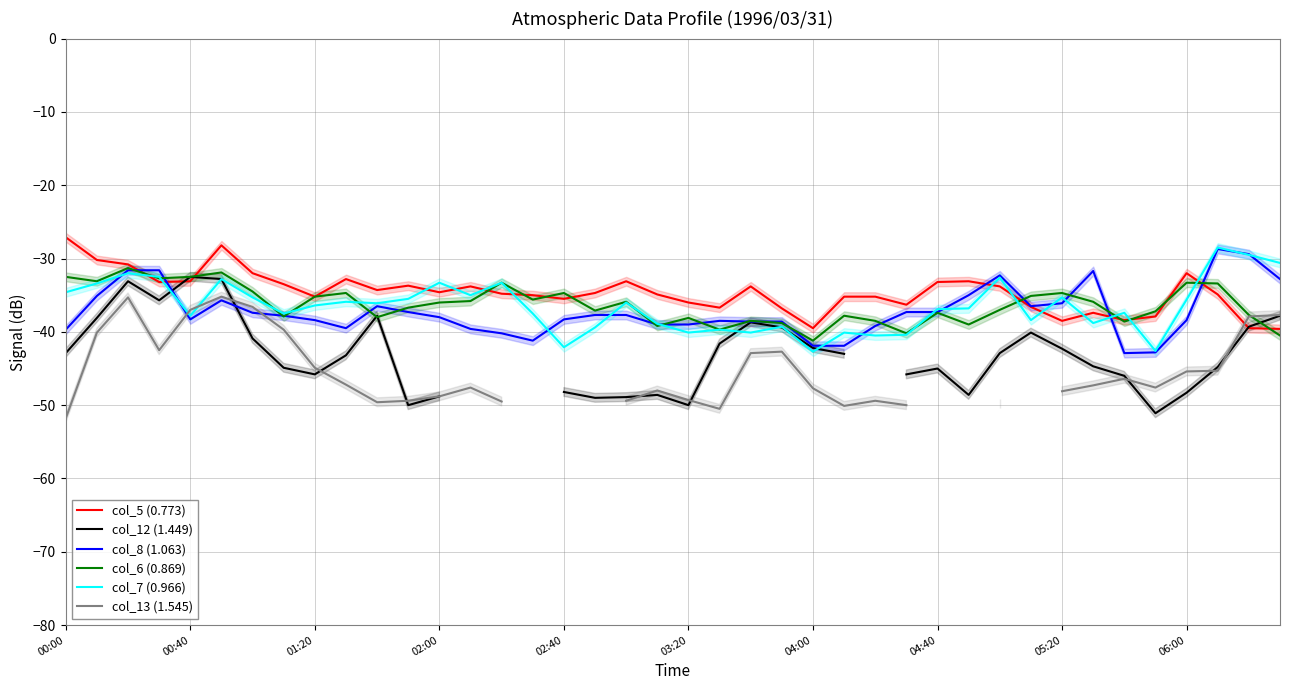

Count the number of categories in the chart.

40